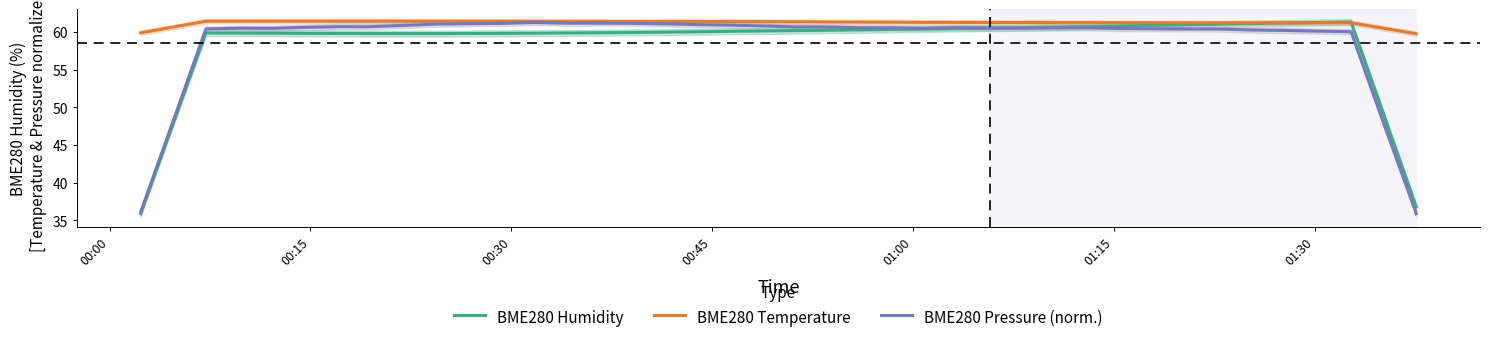

What is the maximum value for BME280 Humidity?

61.3